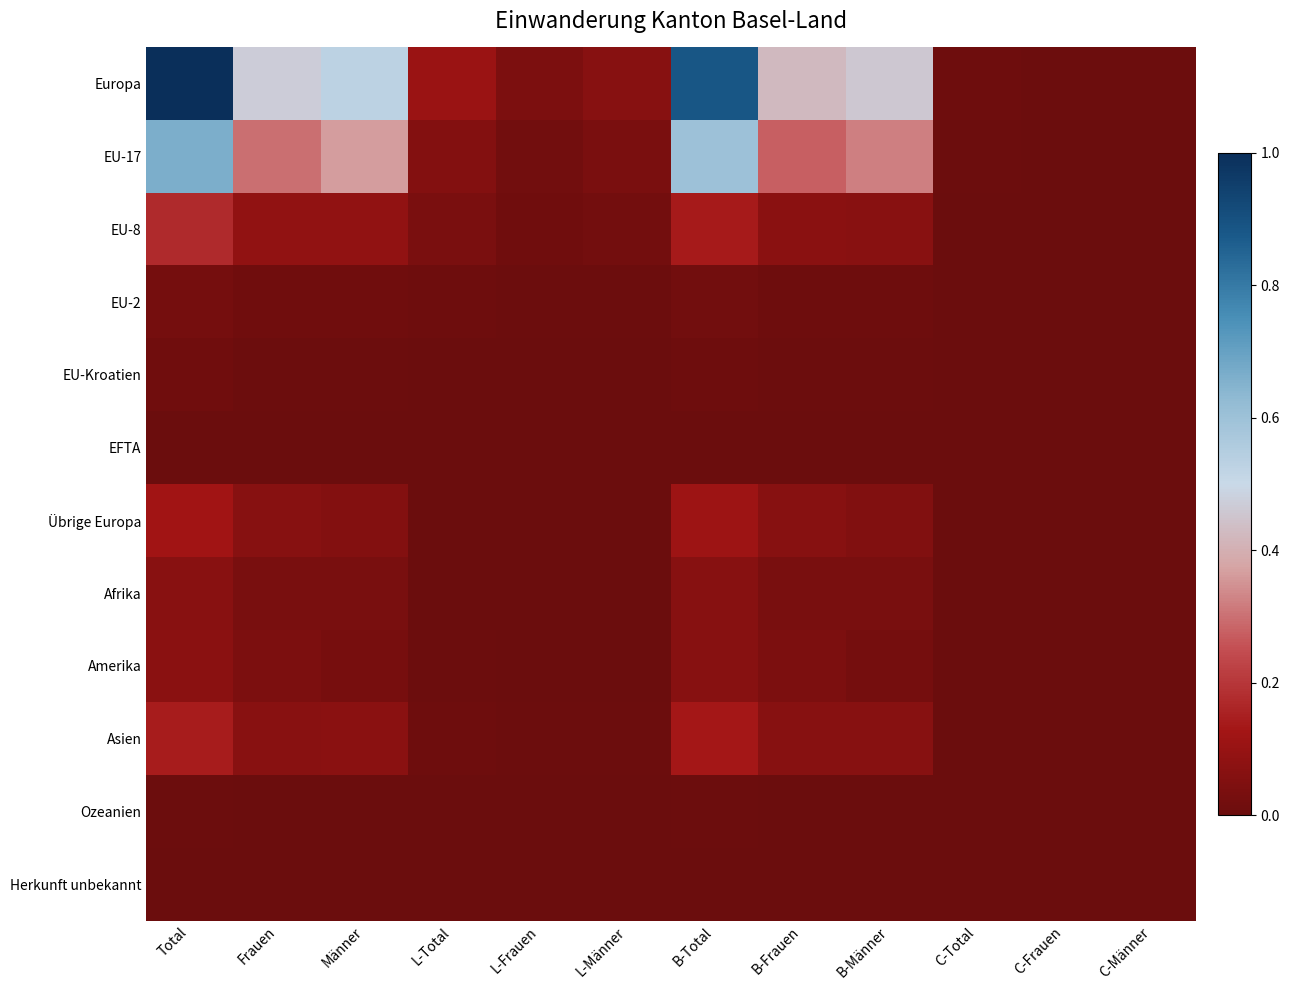

How many series are shown in this chart?

12